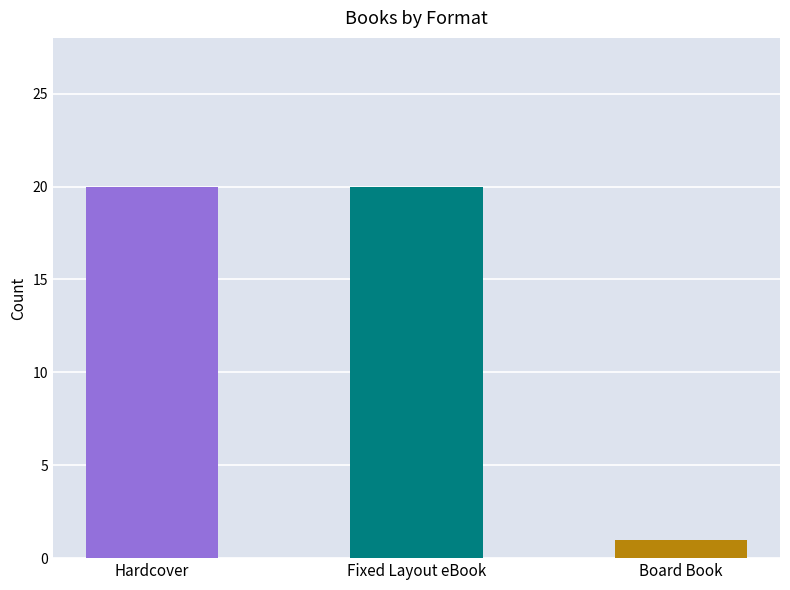

Reading left to right, transcribe all the data shown in this chart.

Hardcover=20	Fixed Layout eBook=20	Board Book=1